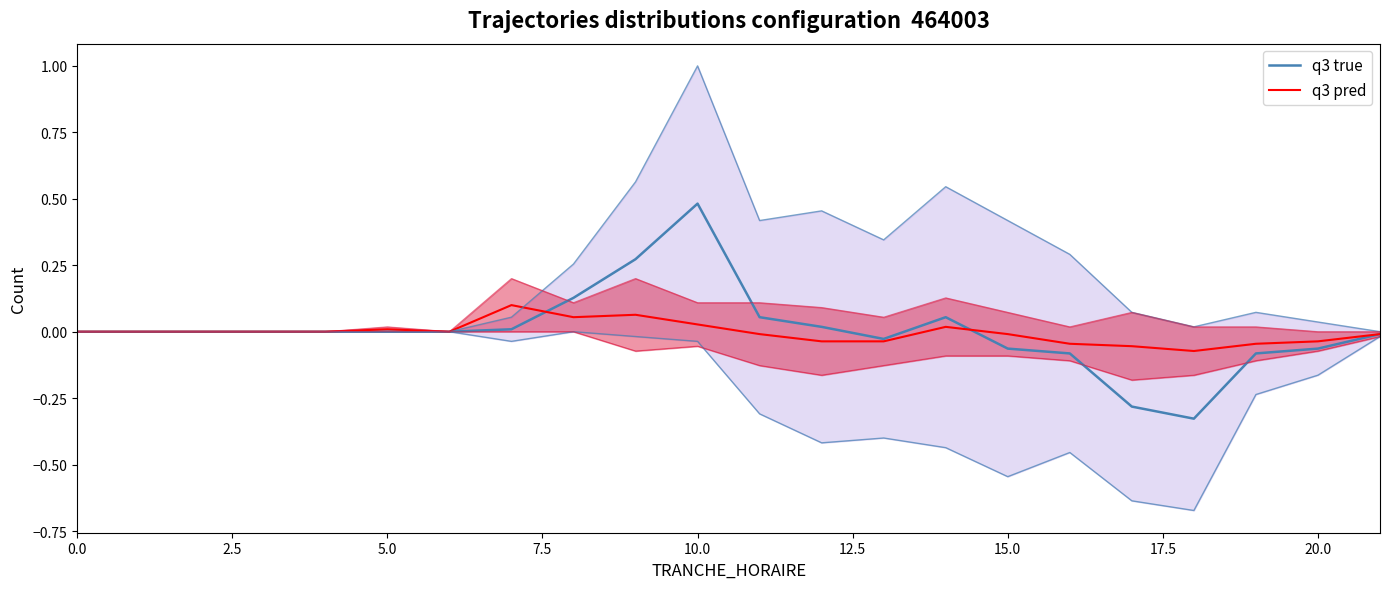

How many negative values does the q3 true series have?

8